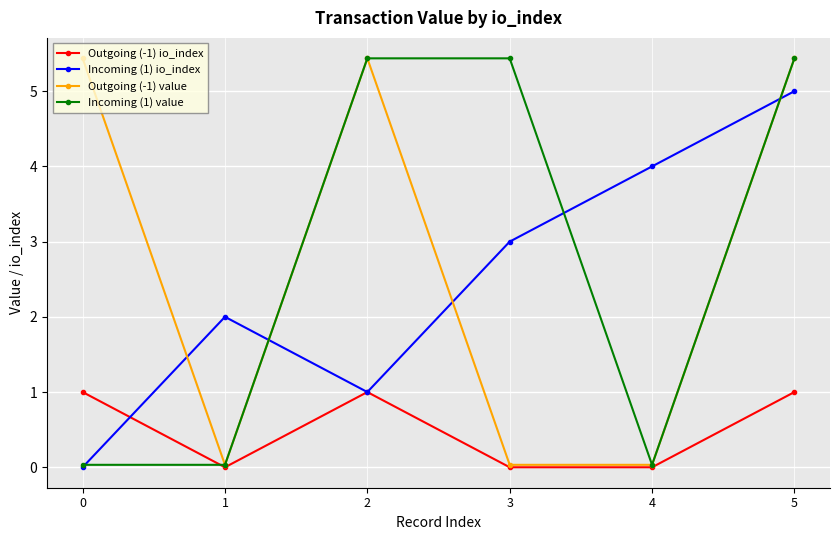

True or false: Outgoing (-1) value and Incoming (1) io_index intersect in this chart.

True